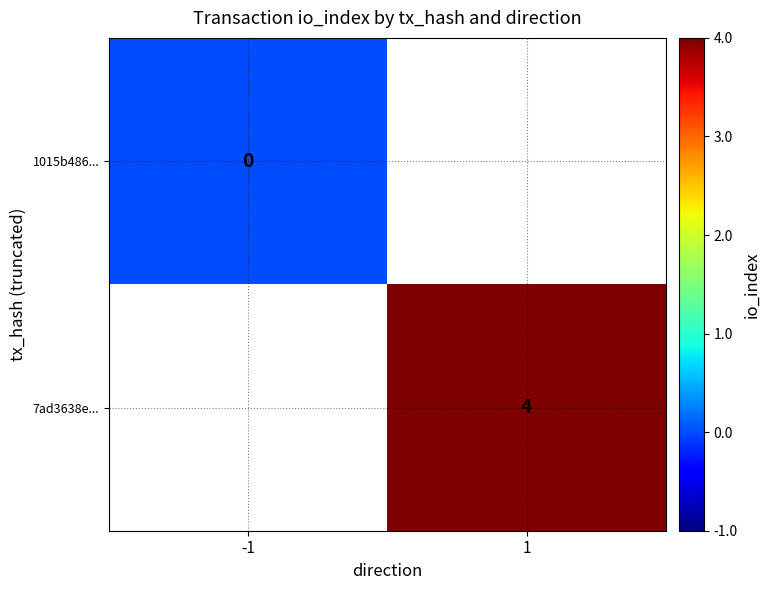

Is it true that 7ad3638e... equals 7 at 1?

False